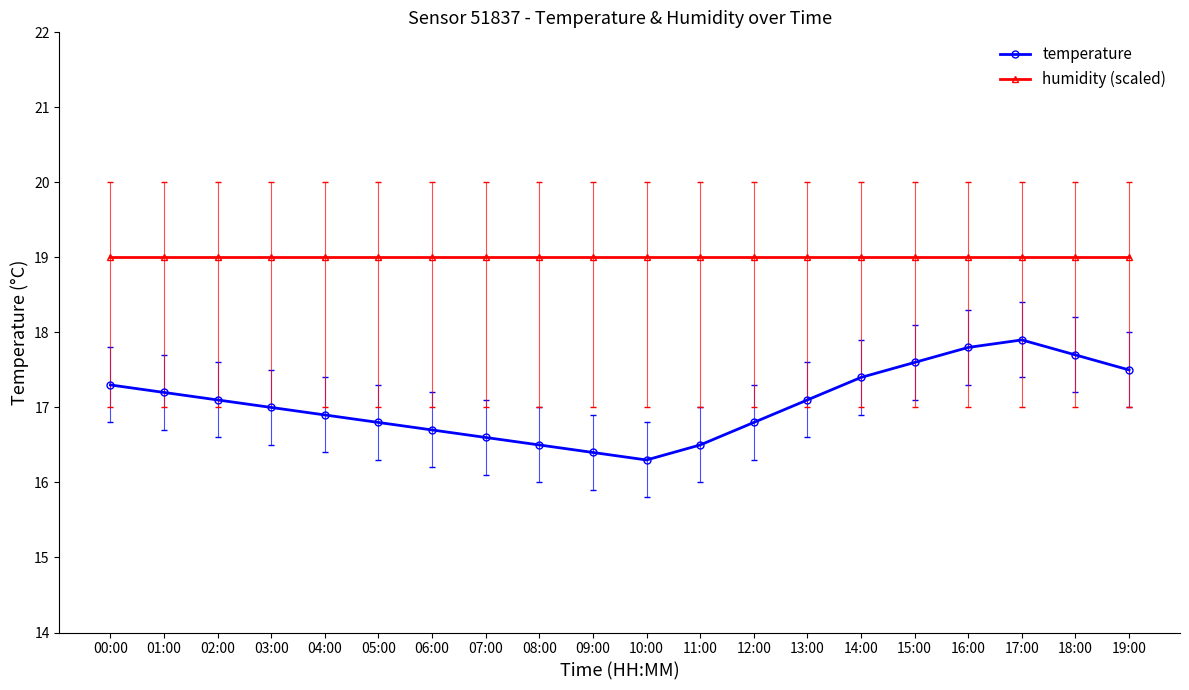

At how many categories does at least one series exceed 16?

20